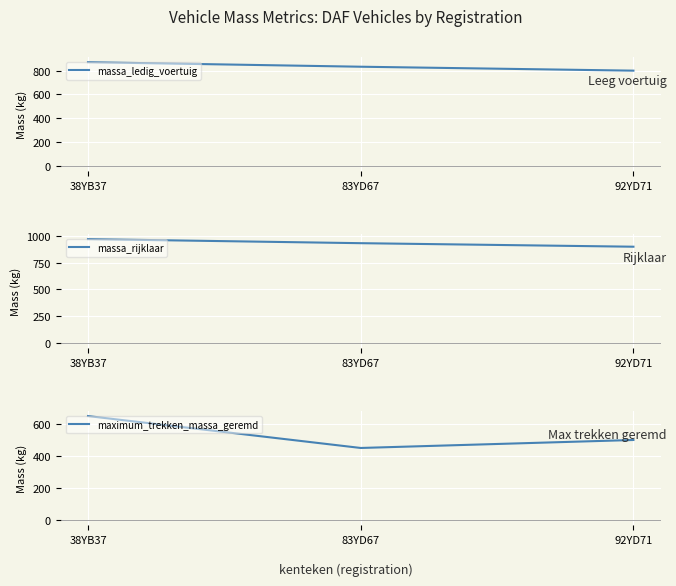

True or false: massa_rijklaar has a value of 1441 at 83YD67.

False